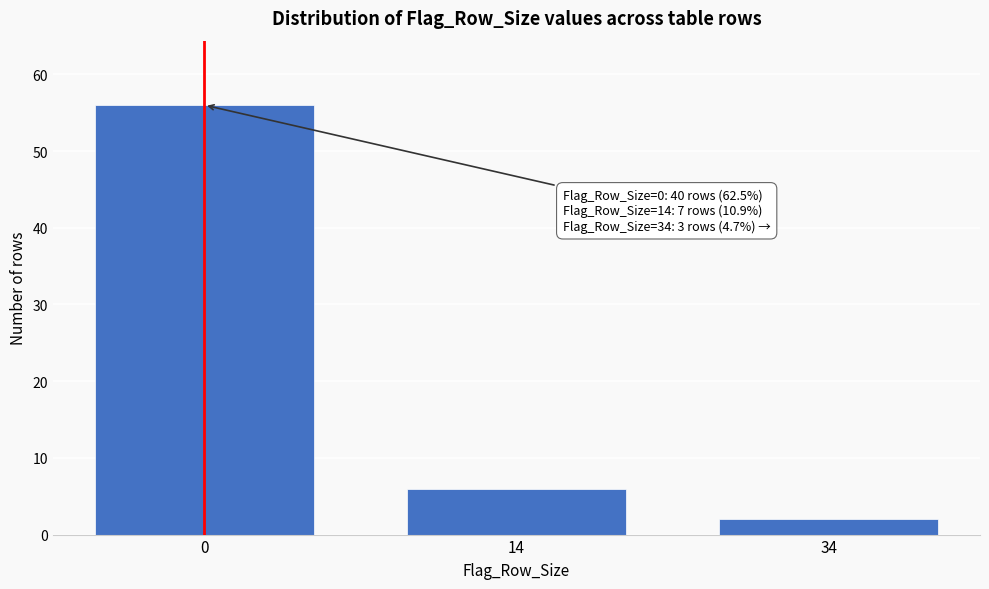

Reading left to right, transcribe all the data shown in this chart.

56	6	2